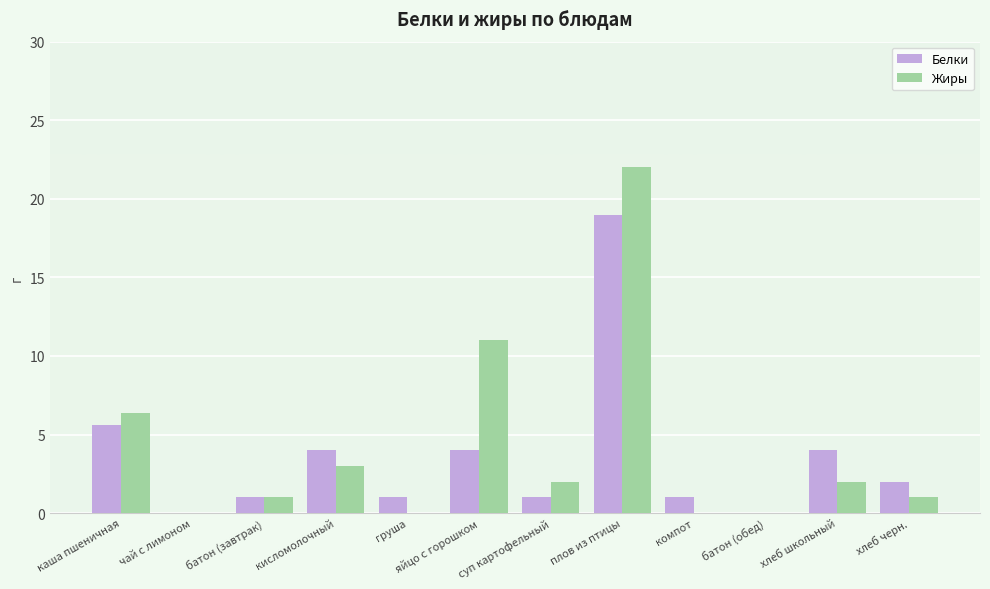

True or false: Белки has a value of -12.6 at чай с лимоном.

False